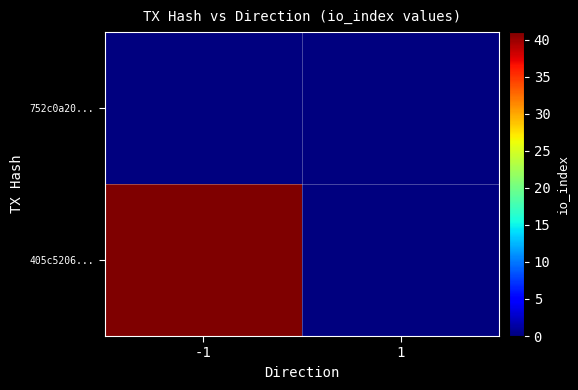

Which series changed the most between -1 and 1?

405c5206...